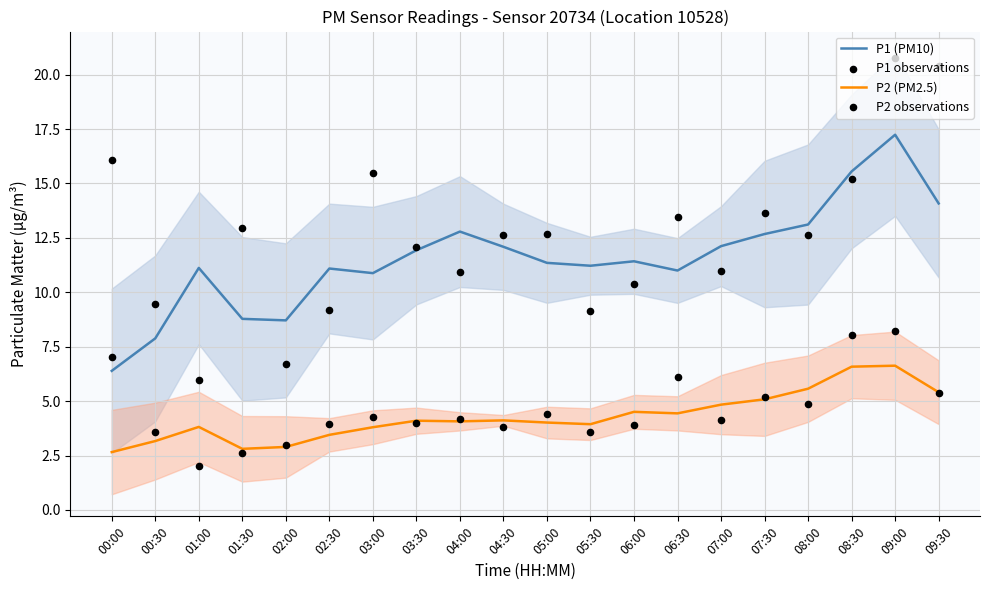

Which series contains the highest Y value?

P1 observations